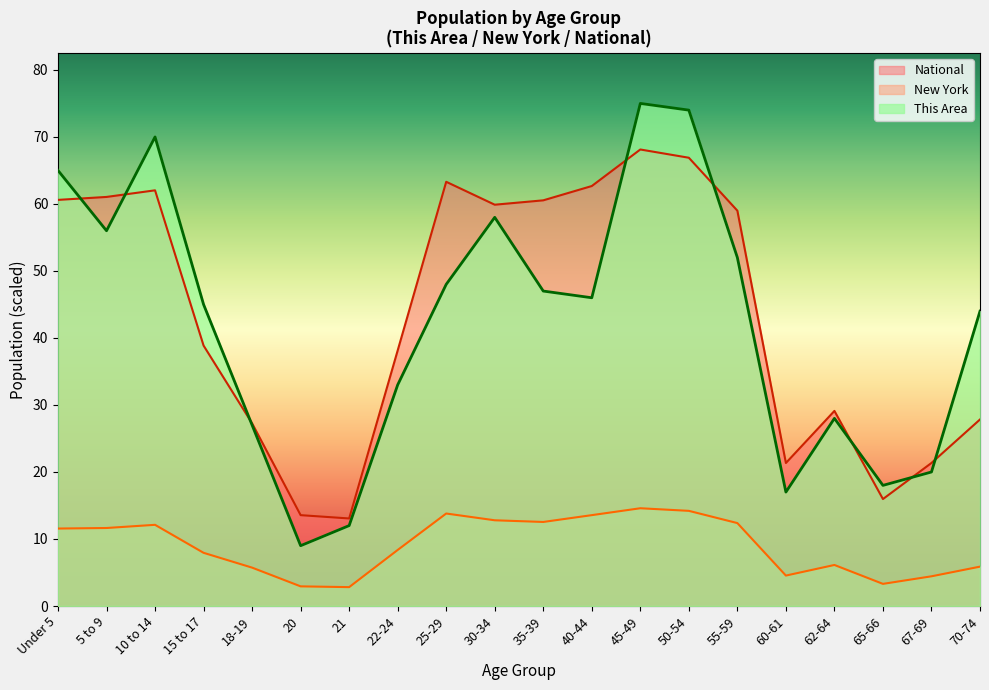

List the labels in order of National value, smallest first.

21, 20, 65-66, 60-61, 67-69, 18-19, 70-74, 62-64, 22-24, 15 to 17, 55-59, 30-34, 35-39, Under 5, 5 to 9, 10 to 14, 40-44, 25-29, 50-54, 45-49